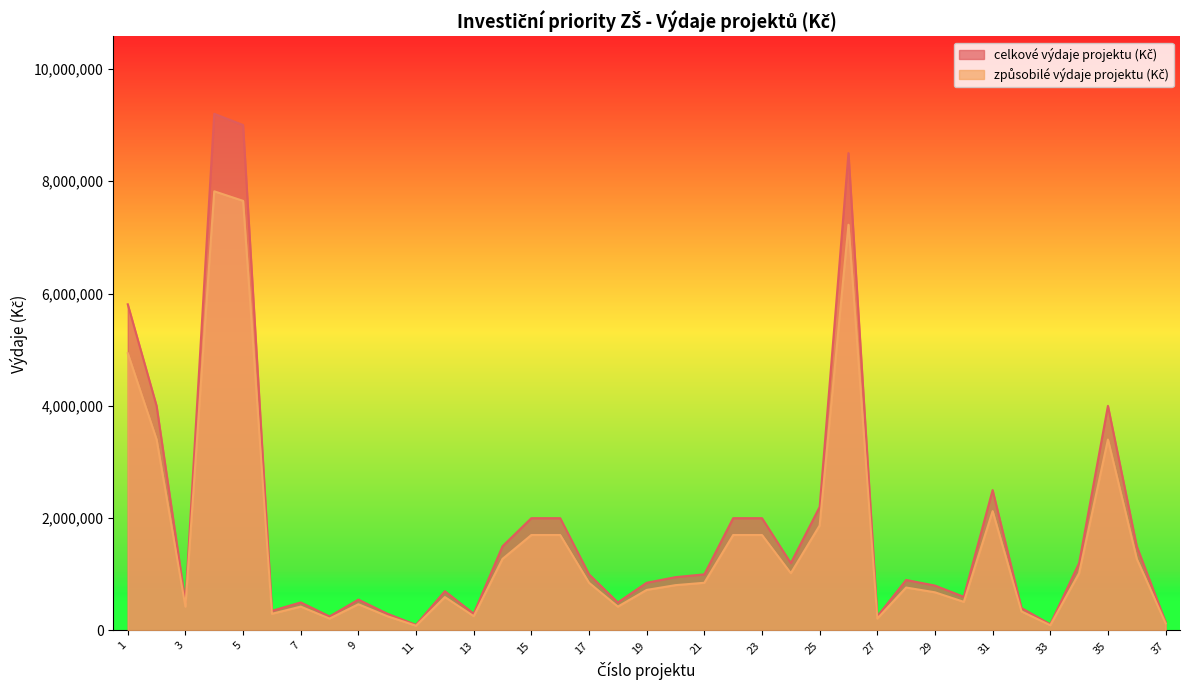

Is the value of způsobilé výdaje projektu (Kč) at 19 greater than the value of celkové výdaje projektu (Kč) at 9?

Yes